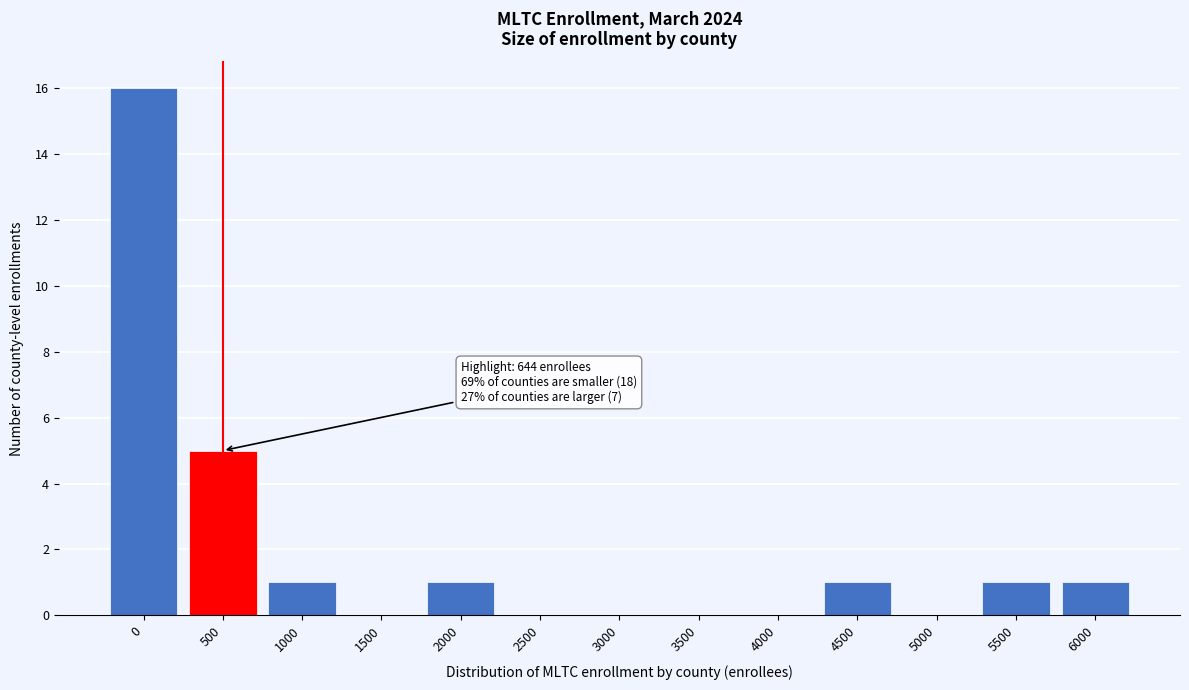

Reading right to left, what are all the values shown in this chart?

6000=1	5500=1	5000=0	4500=1	4000=0	3500=0	3000=0	2500=0	2000=1	1500=0	1000=1	500=5	0=16